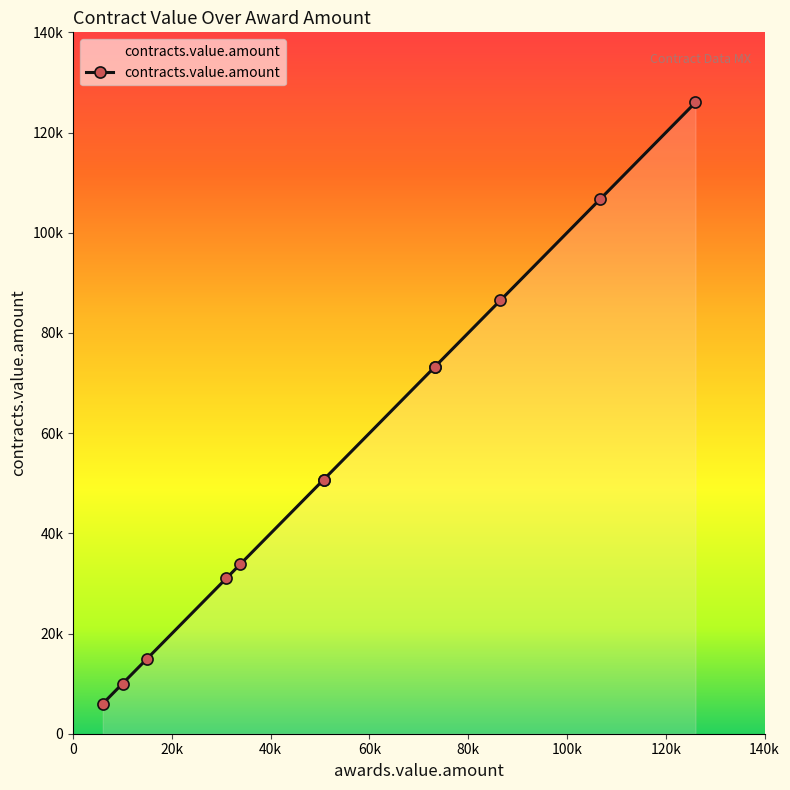

The chart shows a value of 6000 at 6000. True or false?

True